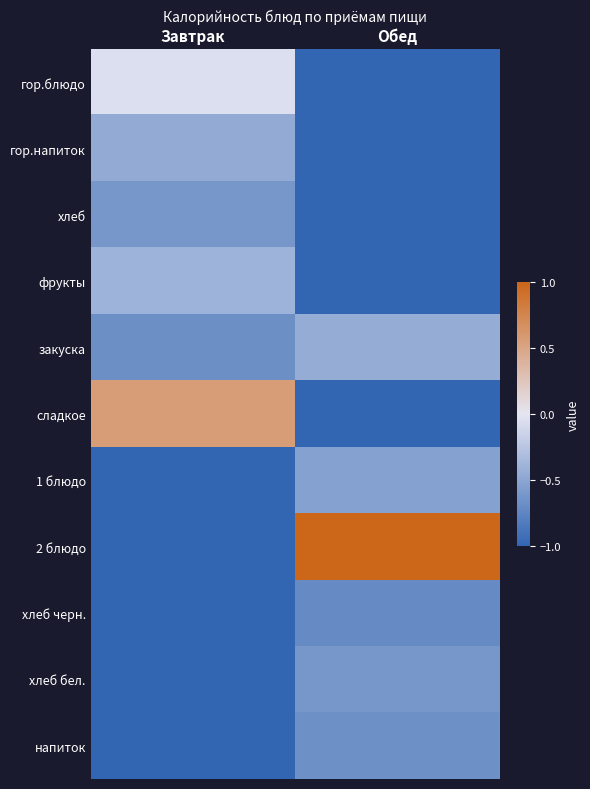

Which has a higher value, Обед or Завтрак?

Завтрак